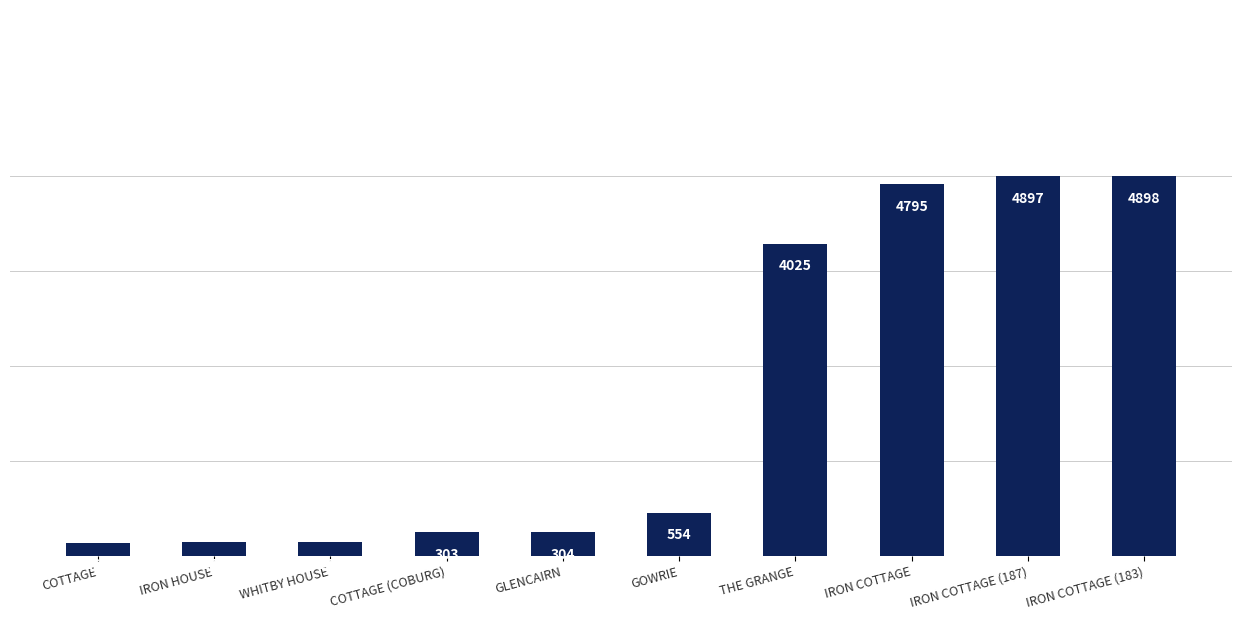

At which label is the value closest to 2532?

THE GRANGE